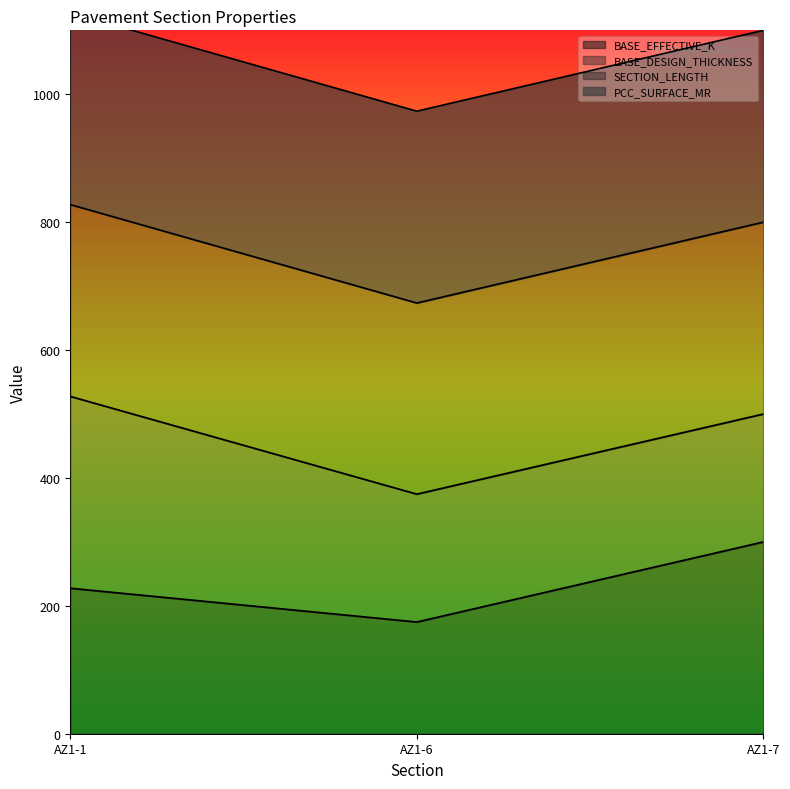

The value of BASE_EFFECTIVE_K at AZ1-6 is 174.7. True or false?

True